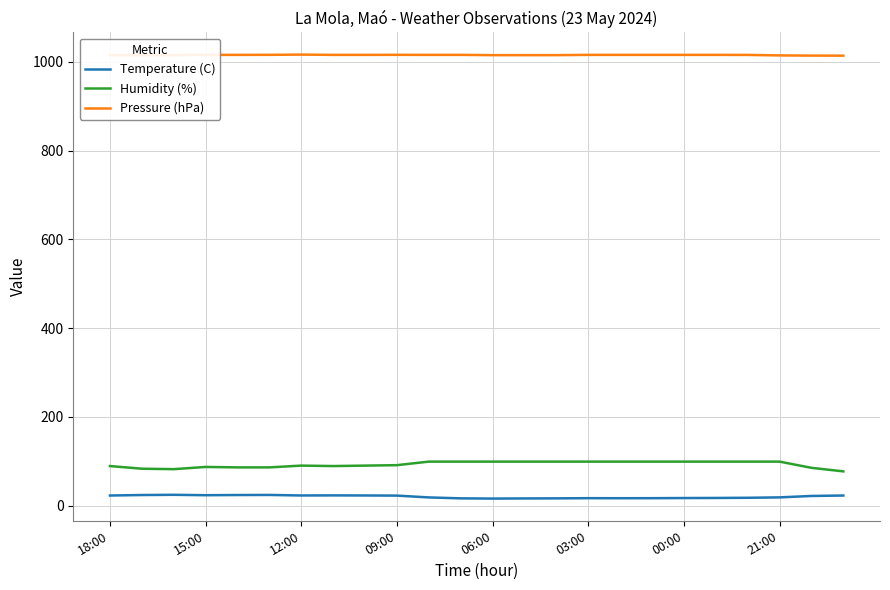

True or false: Pressure (hPa) and Temperature (C) intersect in this chart.

False